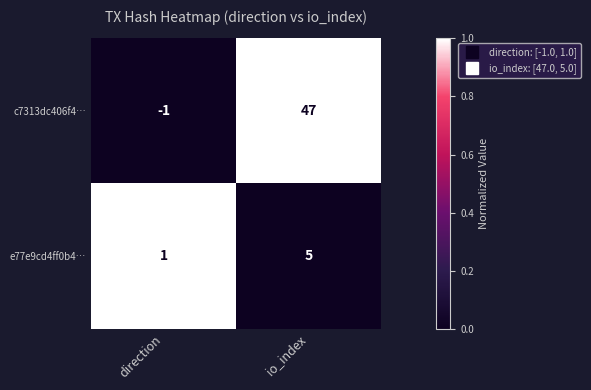

Which series has the largest range (max minus min)?

c7313dc406f4…